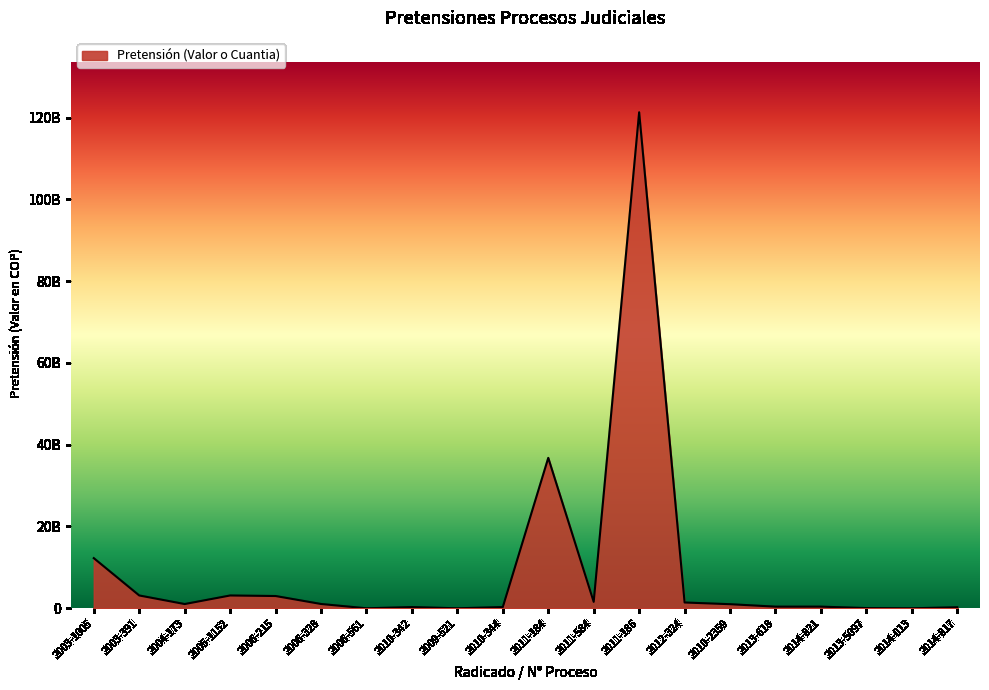

Does the chart have visible grid lines?

No